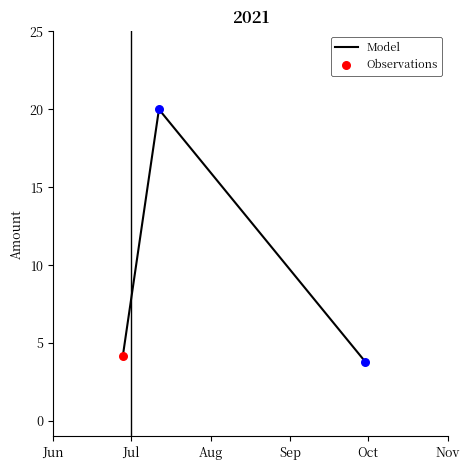

What is the greatest value displayed?

20.0